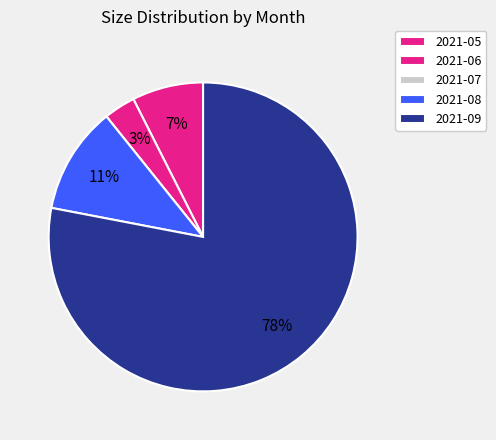

To the nearest percent, what percentage of the pie is 2021-09?

78%